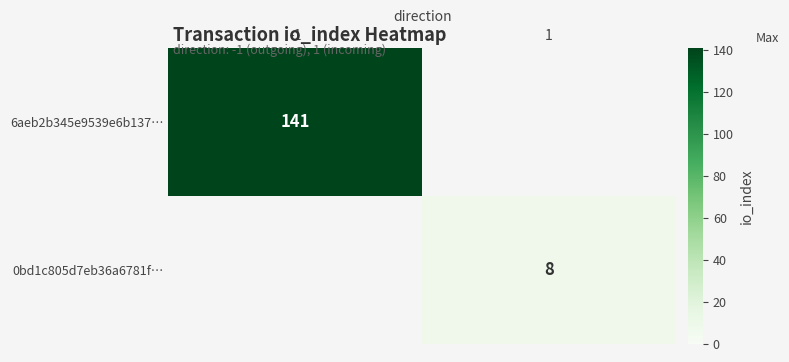

What is the total value across all series at 1?

8